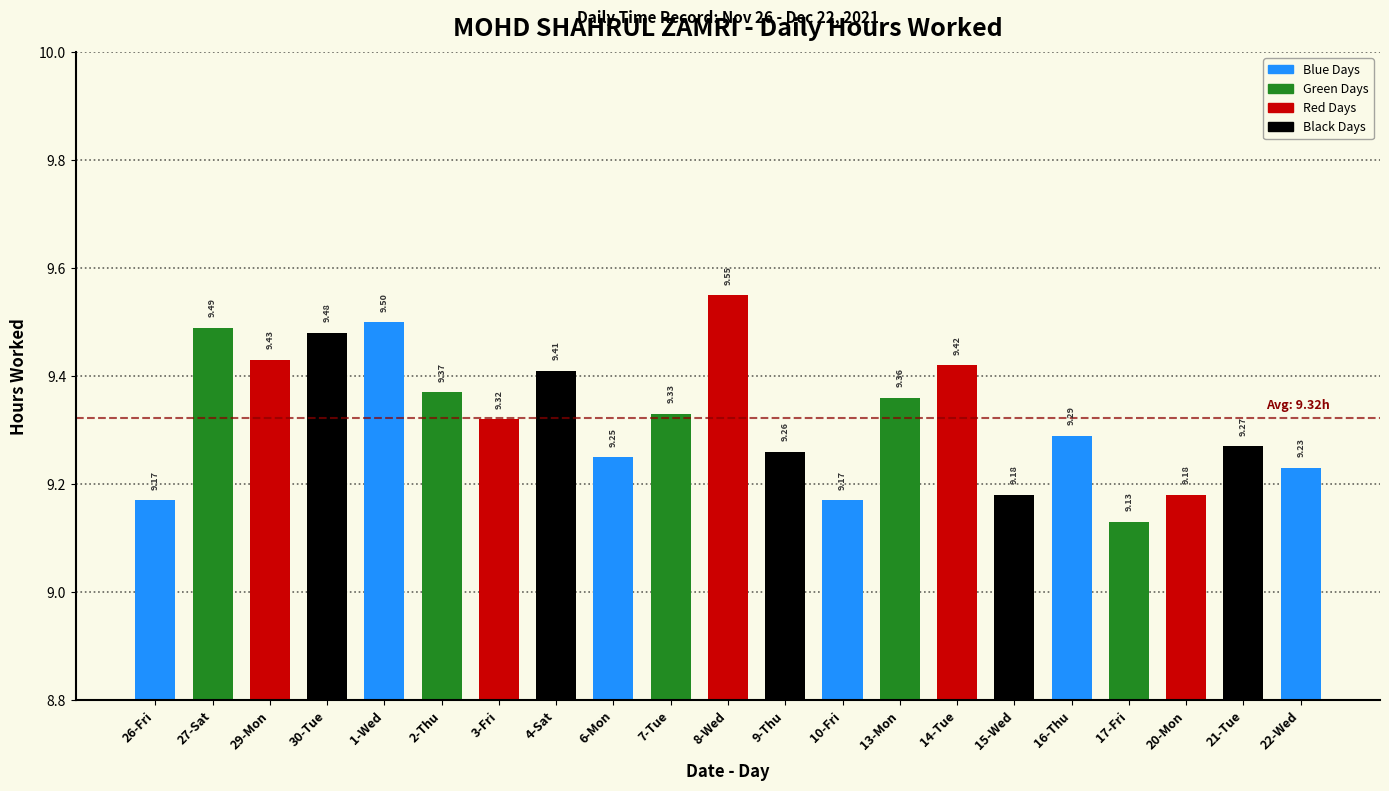

Which has a higher value, 26-Fri or 6-Mon?

6-Mon